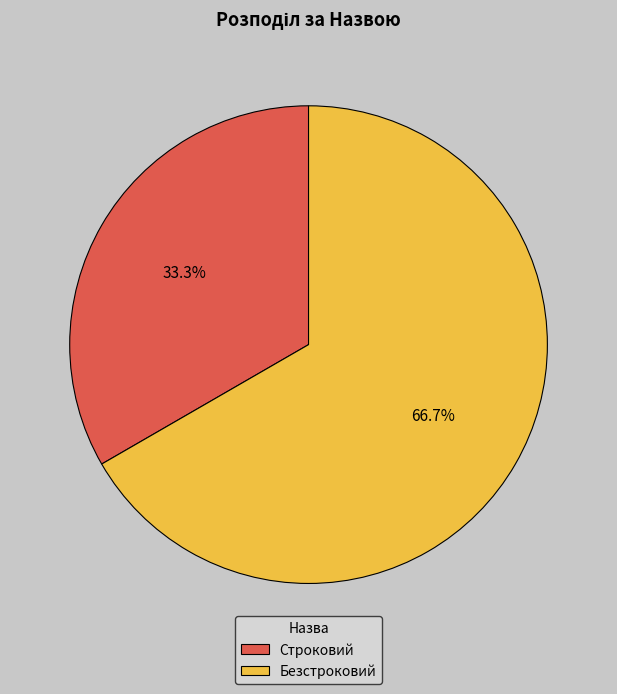

Is it true that Безстроковий is 67% of the pie?

True